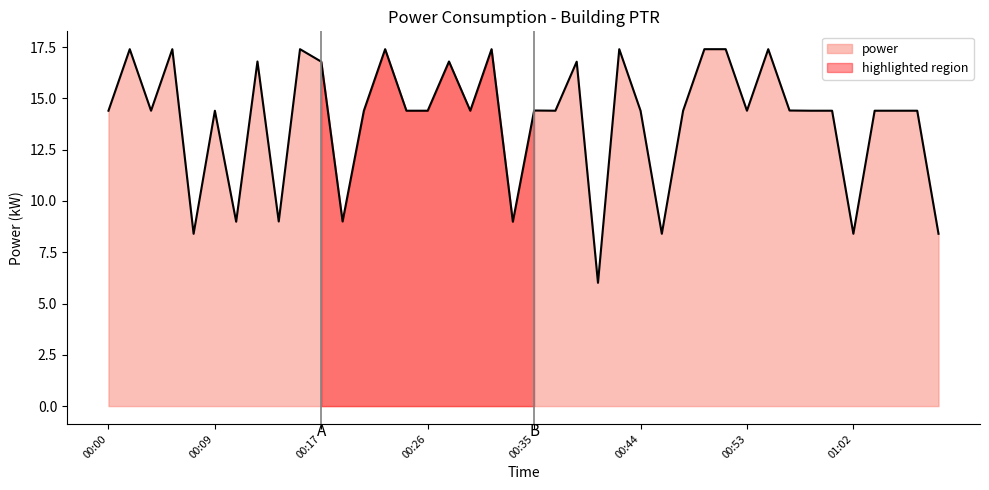

Reading left to right, extract all data points from this chart.

14.4	17.4	14.4	17.4	8.4	14.4	9.0	16.8	9.0	17.4	16.8	9.0	14.4	17.4	14.4	14.4	16.8	14.4	17.4	9.0	14.4	14.4	16.8	6.0	17.4	14.4	8.4	14.4	17.4	17.4	14.4	17.4	14.4	14.4	14.4	8.4	14.4	14.4	14.4	8.4